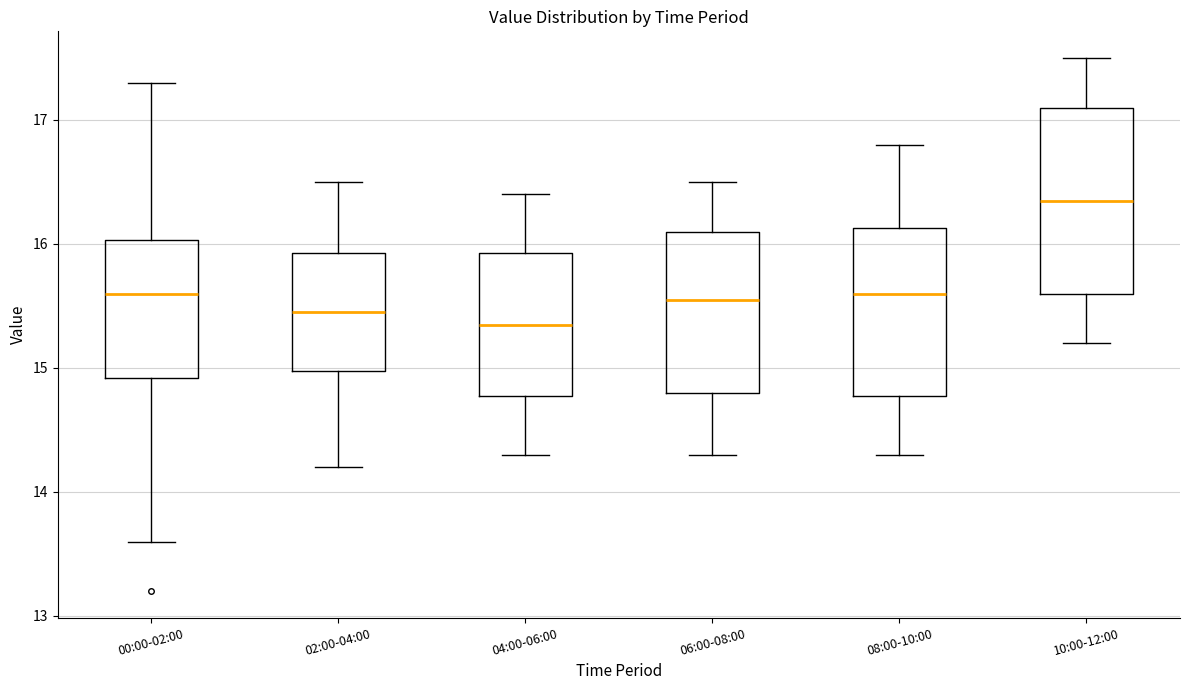

Reading left to right, read every box against the y-axis: the position of its median line, the range the box covers, and the ends of its whiskers. The values are not printed on the chart, so give them approximately, as read against the axis.

00:00-02:00: median 15.6, box 14.9 to 16.0, whiskers 13.6 to 17.3
02:00-04:00: median 15.5, box 15.0 to 15.9, whiskers 14.2 to 16.5
04:00-06:00: median 15.4, box 14.8 to 15.9, whiskers 14.3 to 16.4
06:00-08:00: median 15.6, box 14.8 to 16.1, whiskers 14.3 to 16.5
08:00-10:00: median 15.6, box 14.8 to 16.1, whiskers 14.3 to 16.8
10:00-12:00: median 16.4, box 15.6 to 17.1, whiskers 15.2 to 17.5